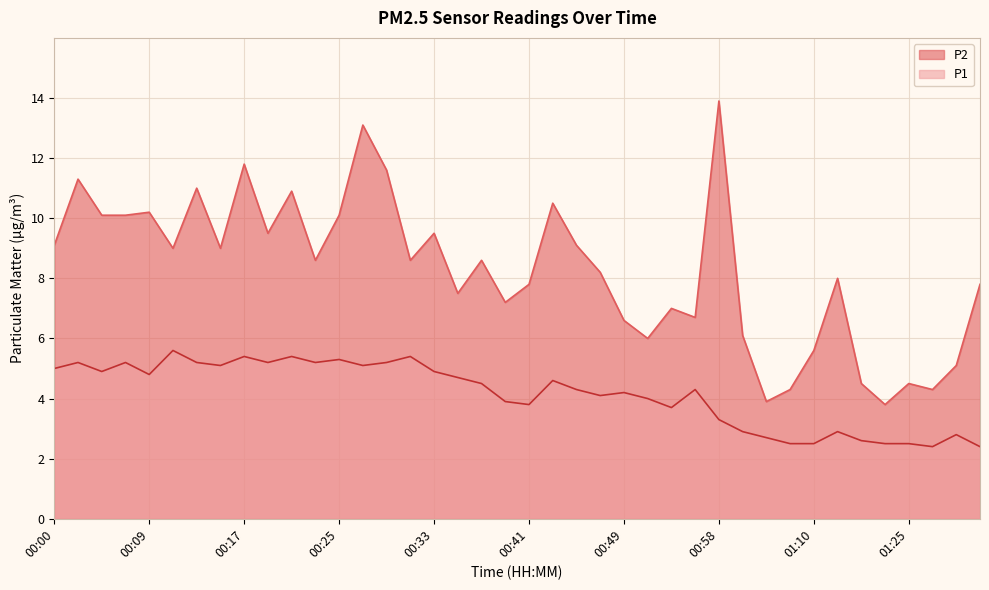

What is the lowest value of the P2 series?

3.8